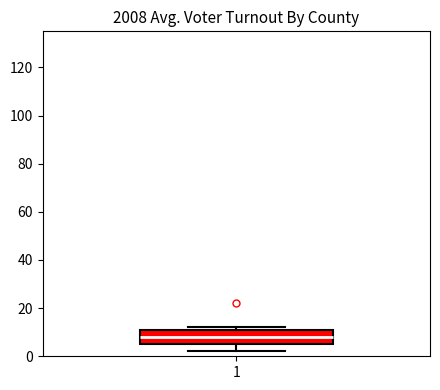

Transcribe this box plot: give where the median line is, the range the box spans, and where the two whiskers end, as read against the y-axis. The values are not printed on the chart, so give them approximately, as read against the axis.

median 8, box 6 to 12, whiskers 2 to 12 (just above the box's upper edge)